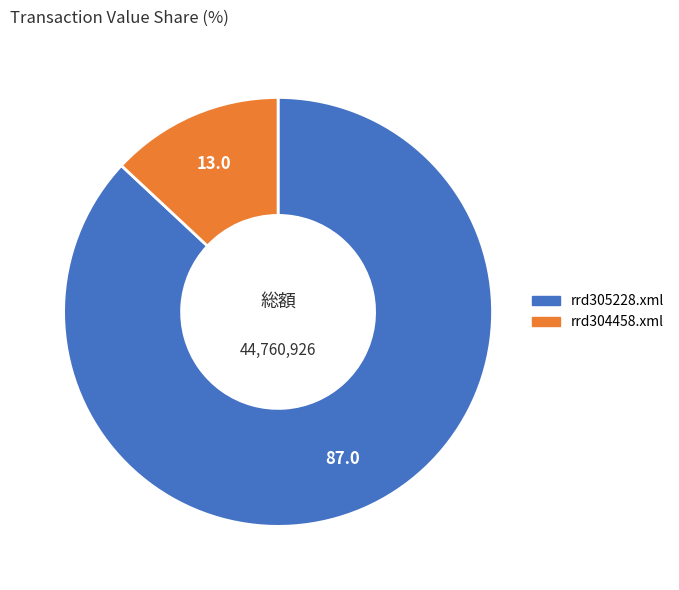

How many slices are in this pie chart?

2